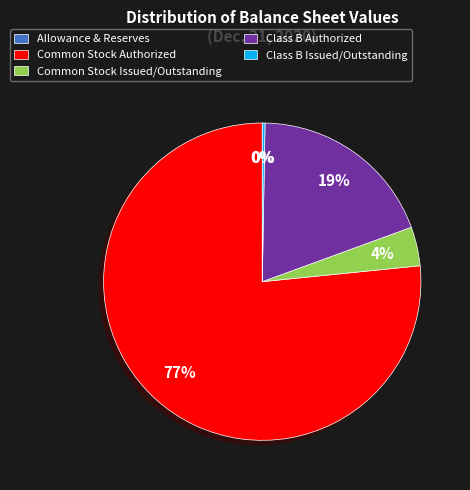

Which category has the biggest portion of the pie?

Common Stock Authorized